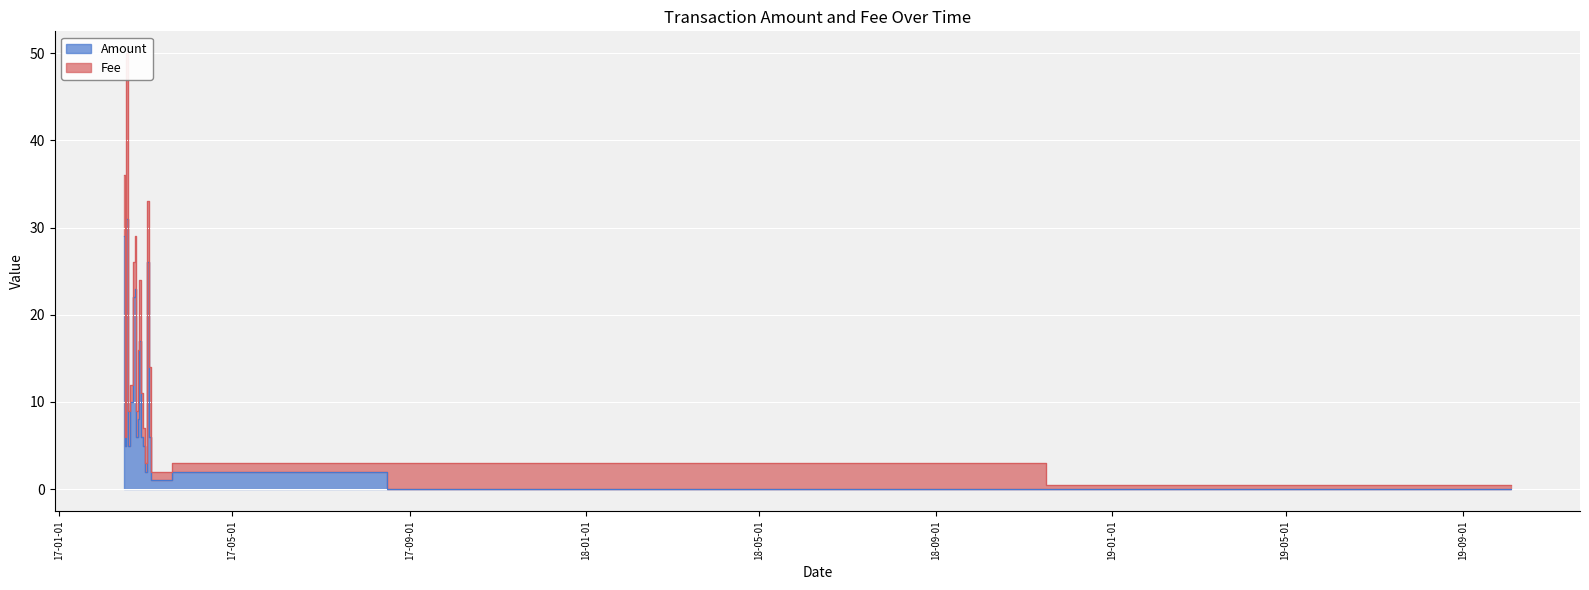

At which category does the data reach its first local valley?

2017-02-16